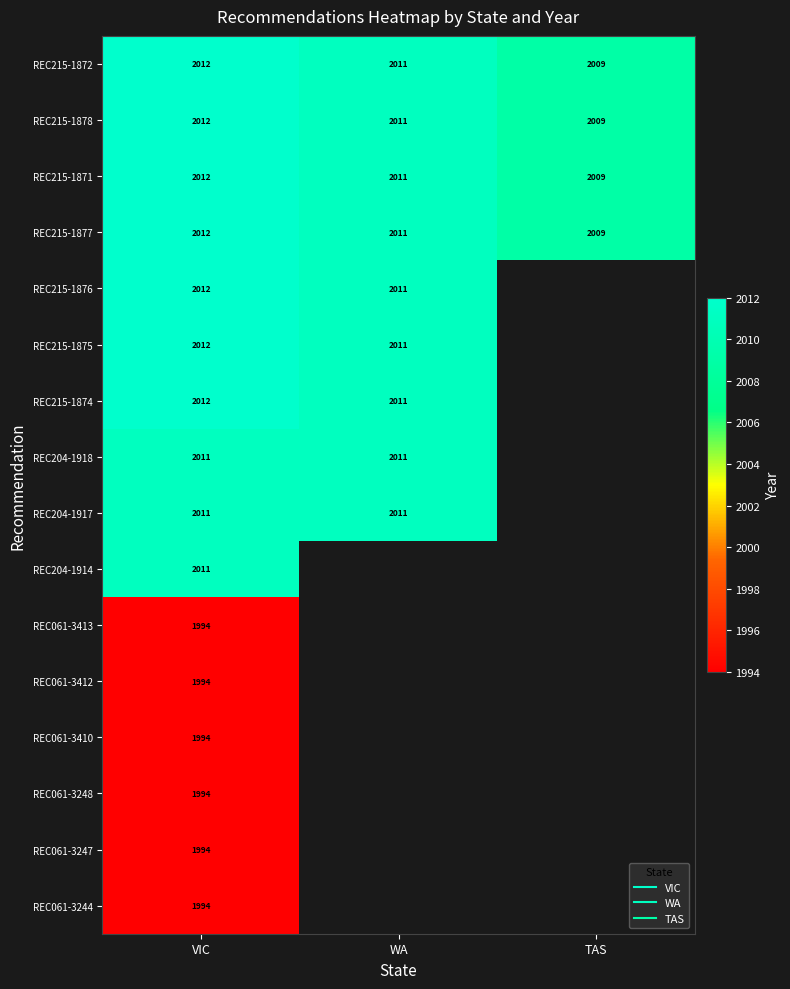

Which series changed the most between VIC and WA?

REC215-1872